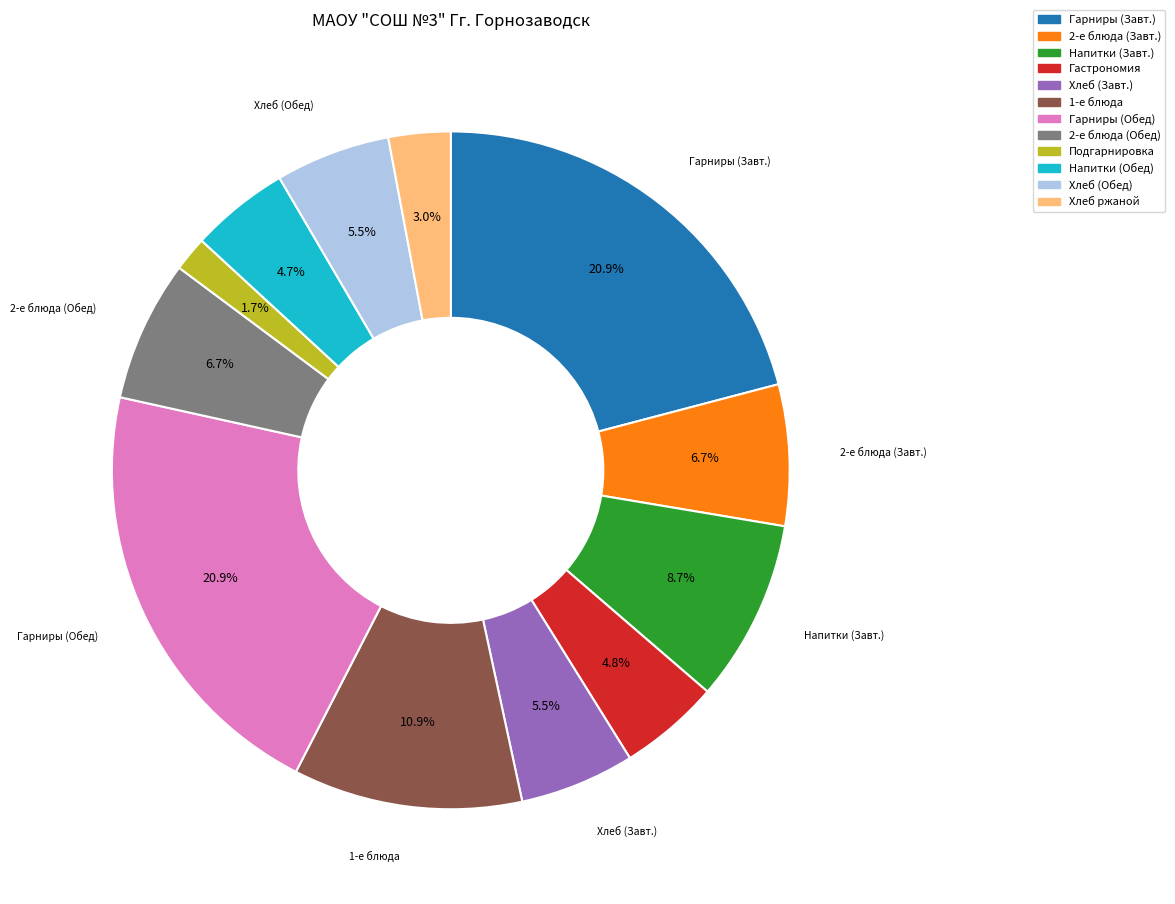

To the nearest percent, what is the average slice percentage?

8%